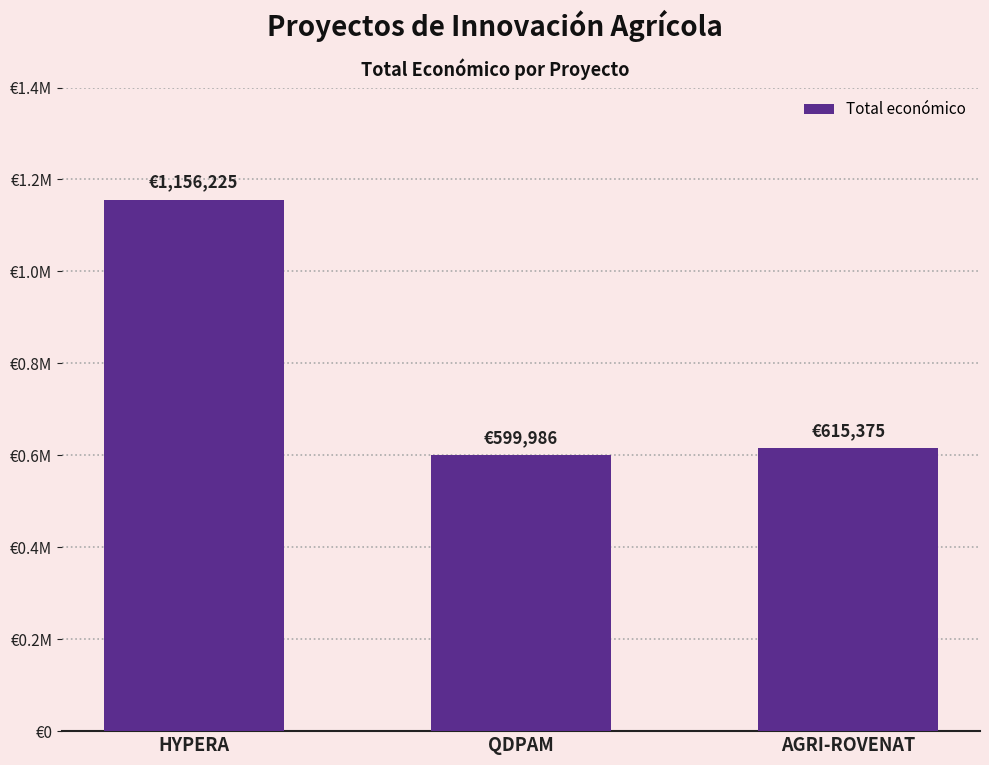

Does the chart contain stacked bars?

No